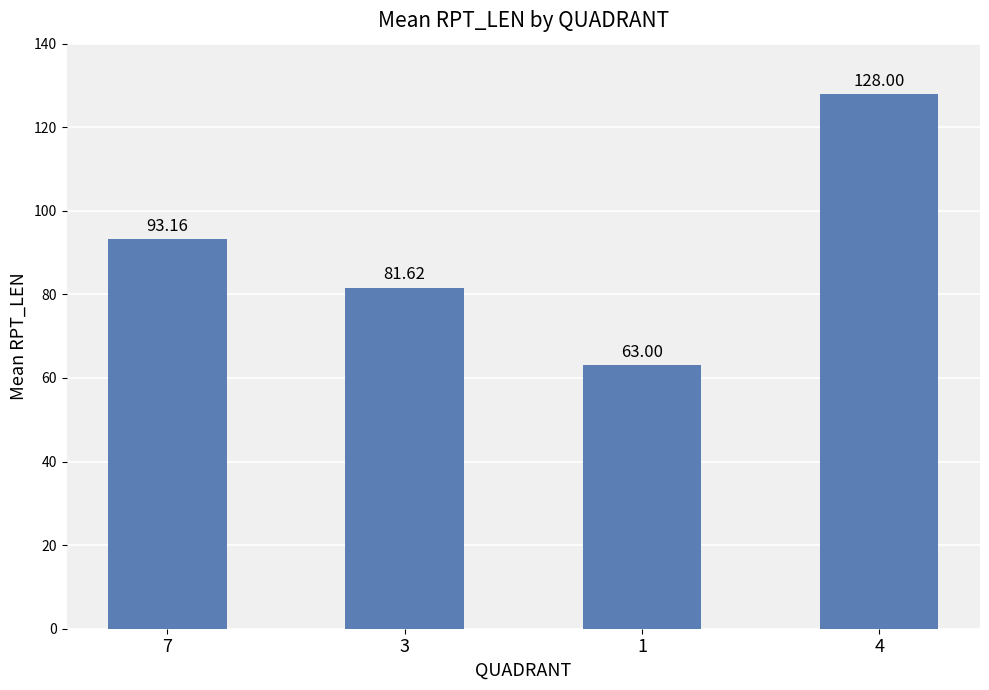

Reading left to right, list all the values displayed in this chart.

7=93.2	3=81.6	1=63.0	4=128.0